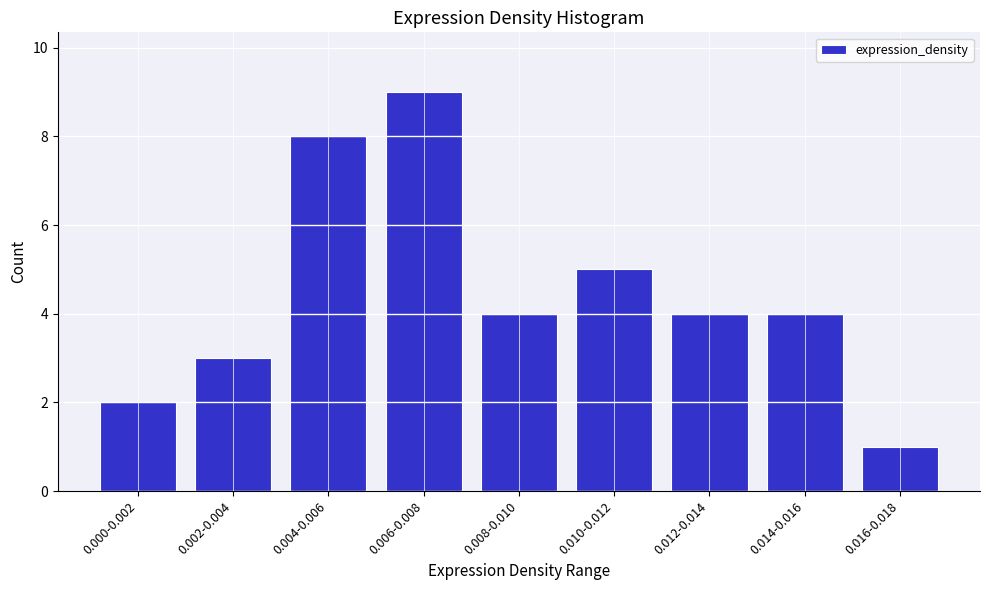

Reading left to right, extract all data points from this chart.

2	3	8	9	4	5	4	4	1